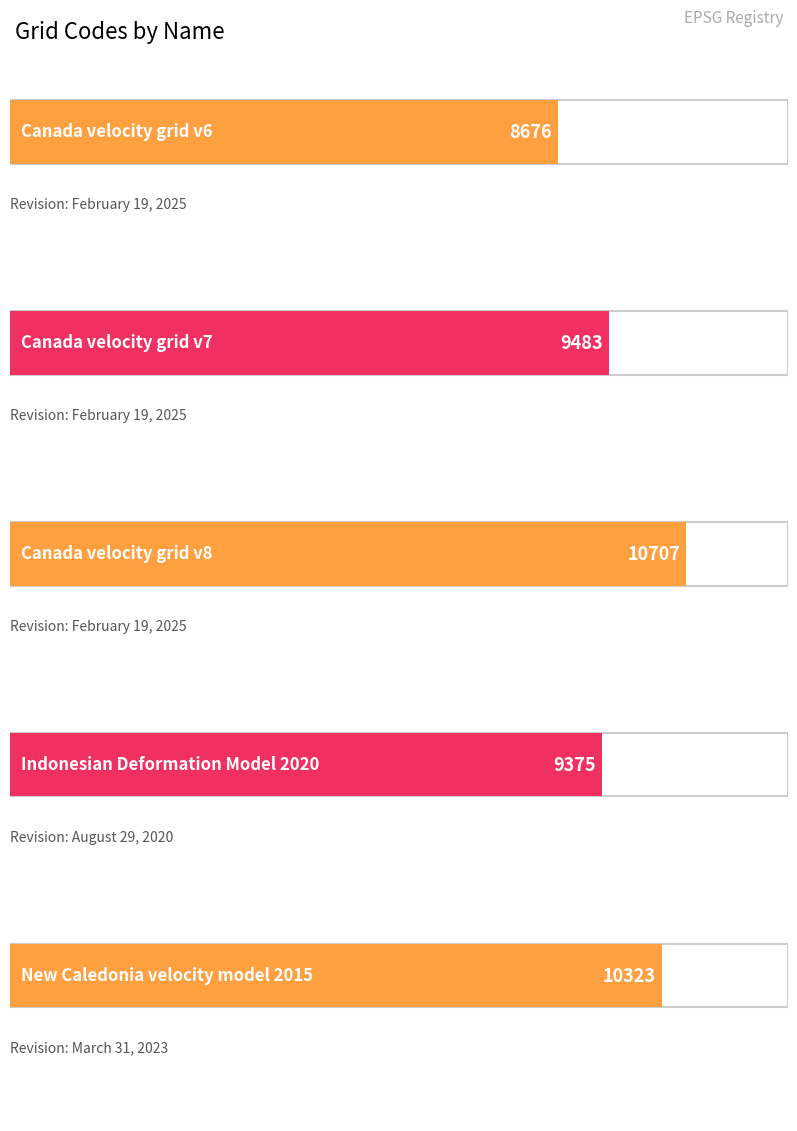

Rank the categories by value from lowest to highest.

February 19, 2025, August 29, 2020, February 19, 2025, March 31, 2023, February 19, 2025